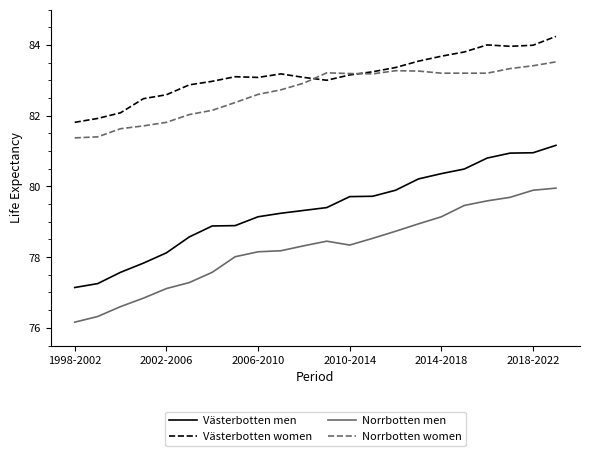

In Västerbotten women, how many points are lower than both neighbors (excluding endpoints)?

3